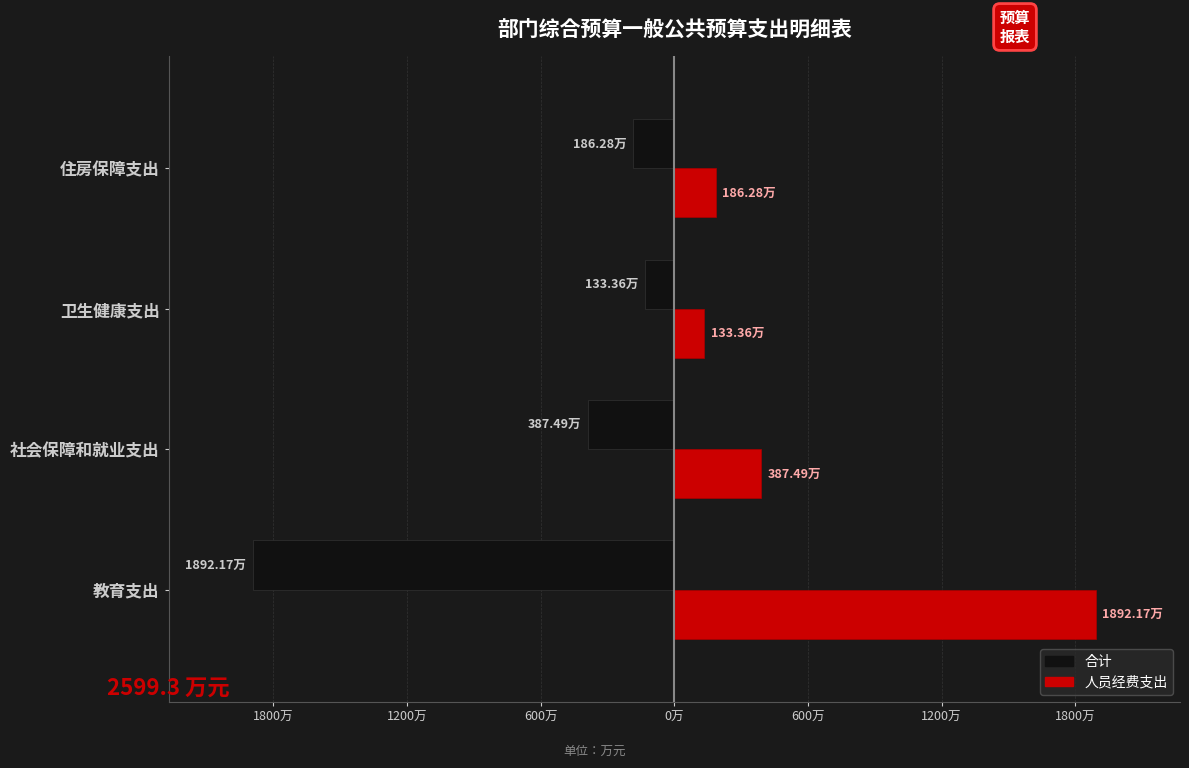

What are all the series names shown in the legend?

合计, 人员经费支出